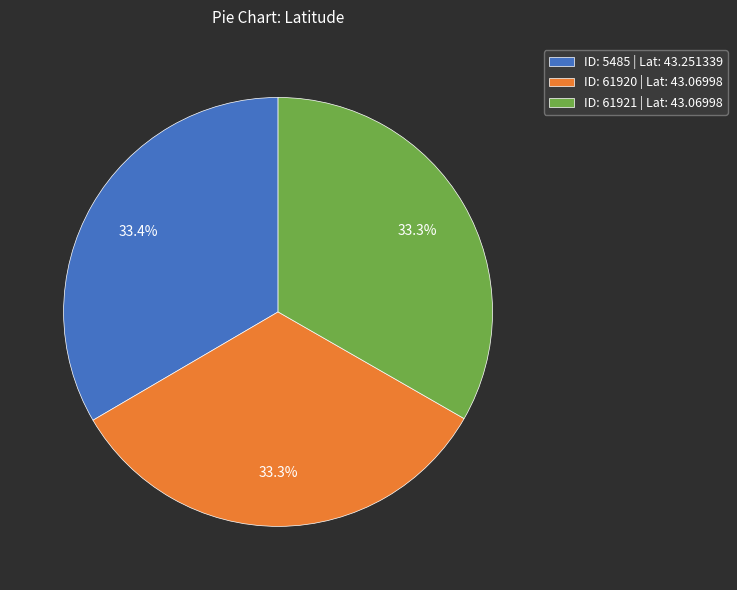

Does any single category account for the majority?

No